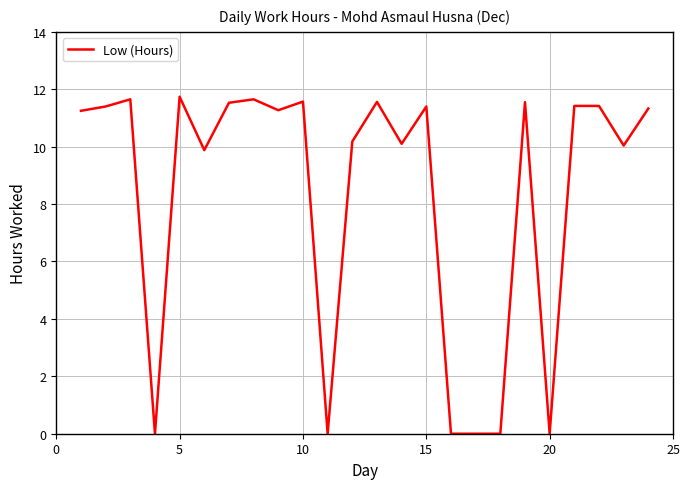

True or false: the data has more than 2 interior local peaks.

True